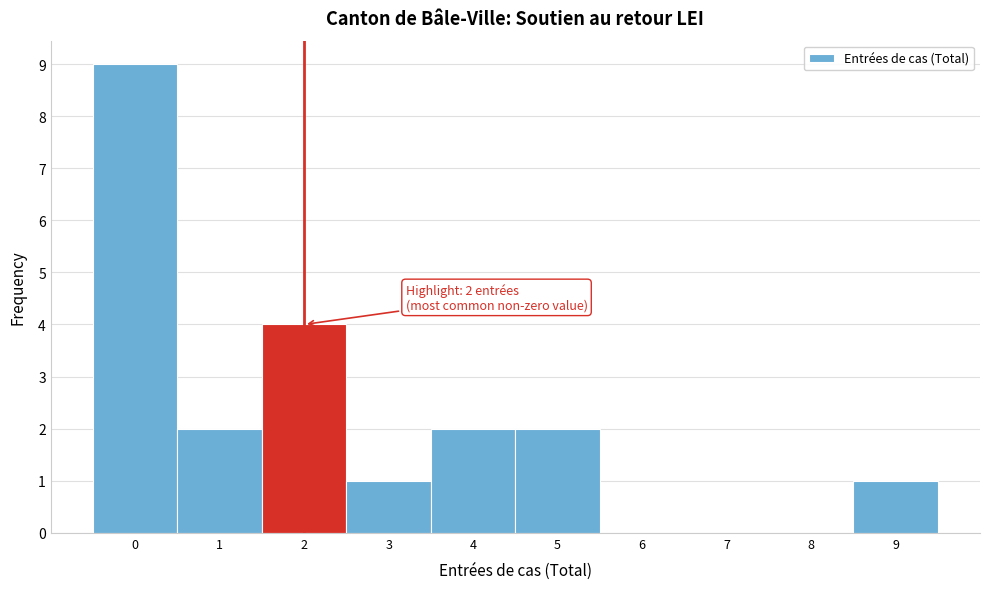

Which range on the x-axis has the tallest bar?

-0.5 to 0.5